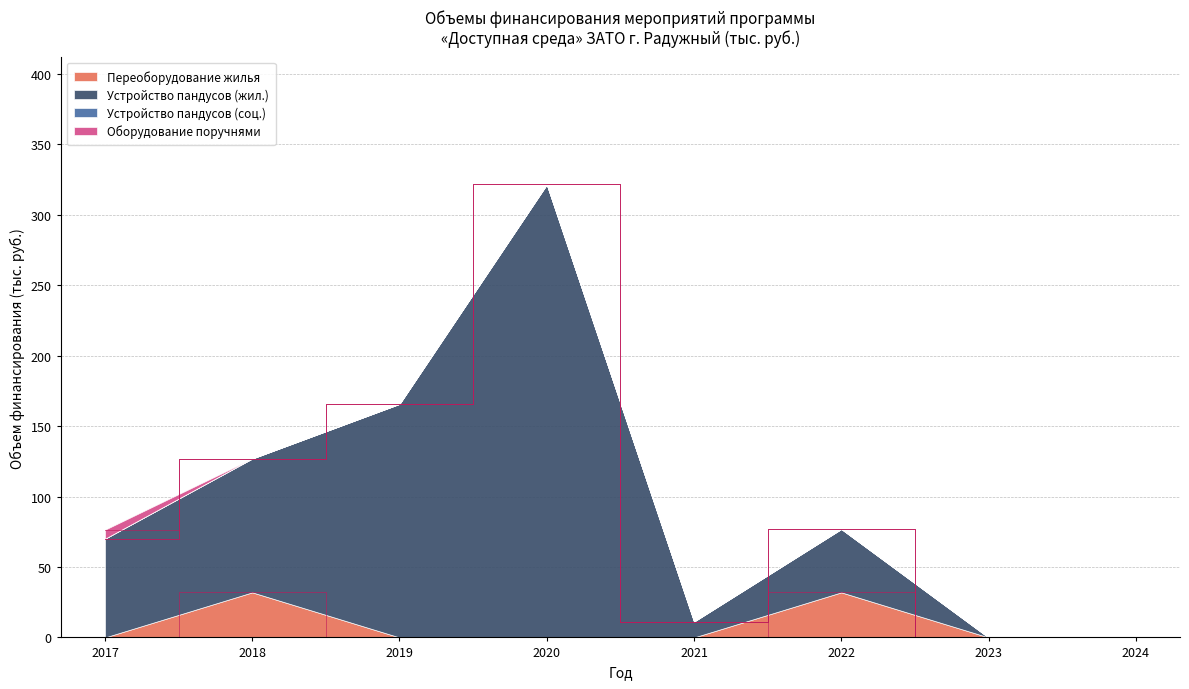

Which series has the largest total across all categories?

Устройство пандусов (жил.)